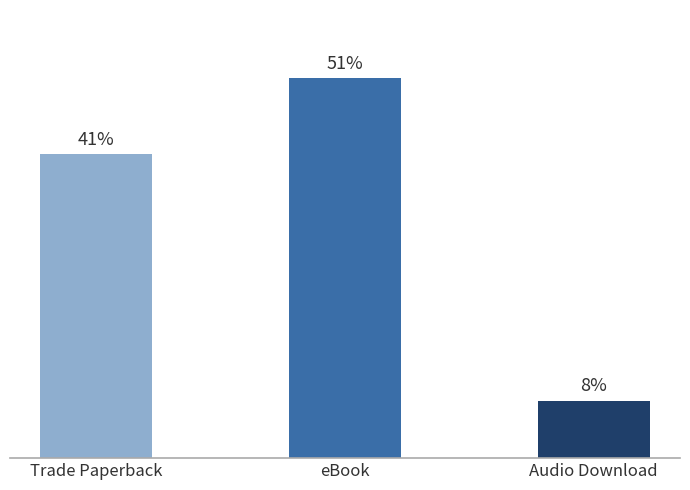

How many values are below 16?

1